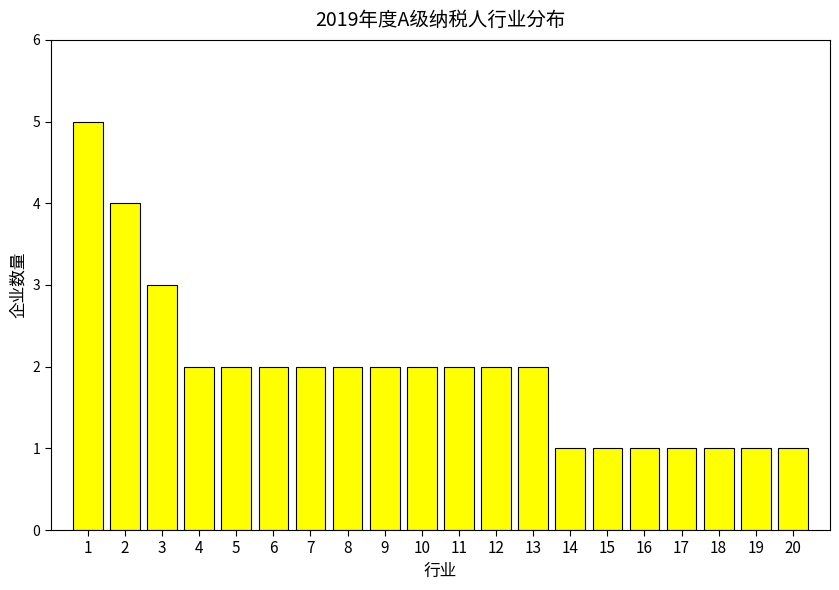

How many values are below 2?

7